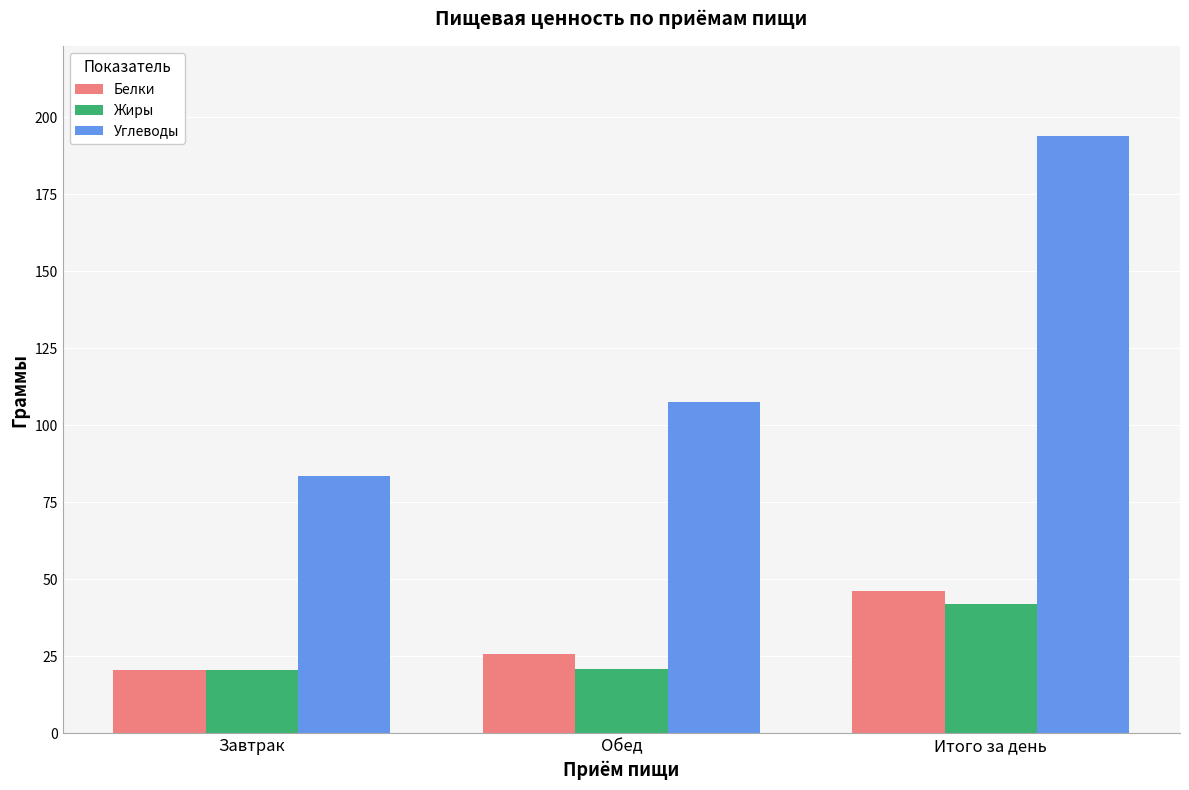

What is the approximate value of Углеводы at Завтрак?

83.6